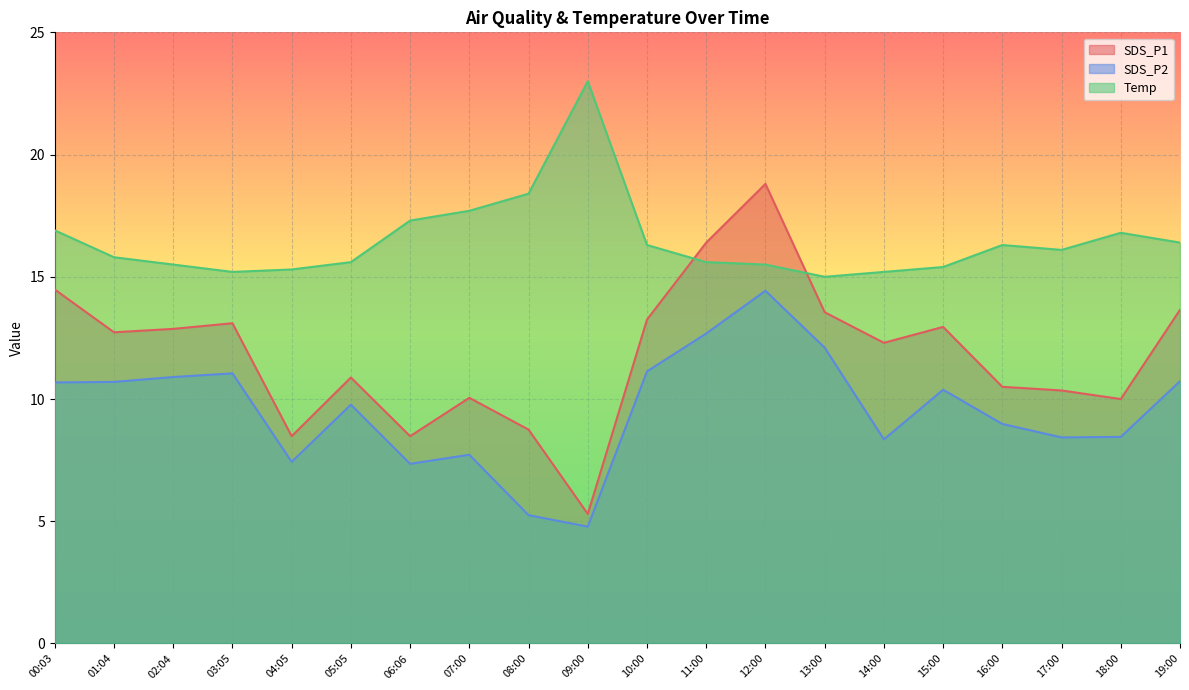

Reading left to right, list all the values displayed in this chart.

SDS_P1: 00:03=14.5	01:04=12.7	02:04=12.9	03:05=13.1	04:05=8.5	05:05=10.9	06:06=8.5	07:00=10.1	08:00=8.8	09:00=5.3	10:00=13.2	11:00=16.4	12:00=18.8	13:00=13.6	14:00=12.3	15:00=12.9	16:00=10.5	17:00=10.3	18:00=10.0	19:00=13.7
SDS_P2: 00:03=10.7	01:04=10.7	02:04=10.9	03:05=11.1	04:05=7.4	05:05=9.8	06:06=7.3	07:00=7.7	08:00=5.2	09:00=4.8	10:00=11.1	11:00=12.7	12:00=14.4	13:00=12.1	14:00=8.3	15:00=10.4	16:00=9.0	17:00=8.4	18:00=8.4	19:00=10.7
Temp: 00:03=16.9	01:04=15.8	02:04=15.5	03:05=15.2	04:05=15.3	05:05=15.6	06:06=17.3	07:00=17.7	08:00=18.4	09:00=23.0	10:00=16.3	11:00=15.6	12:00=15.5	13:00=15.0	14:00=15.2	15:00=15.4	16:00=16.3	17:00=16.1	18:00=16.8	19:00=16.4